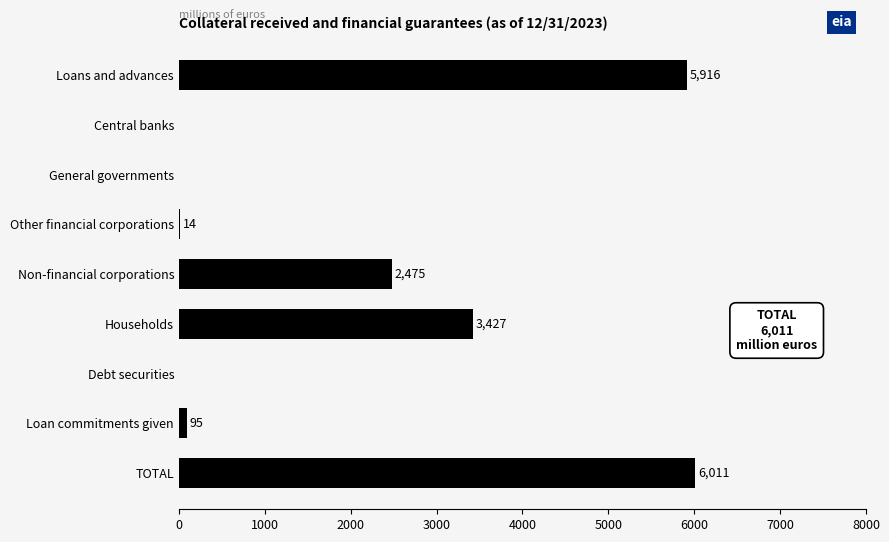

Reading bottom to top, extract all data points from this chart.

TOTAL=6011	Loan commitments given=95	Debt securities=0	Households=3427	Non-financial corporations=2475	Other financial corporations=14	General governments=0	Central banks=0	Loans and advances=5916